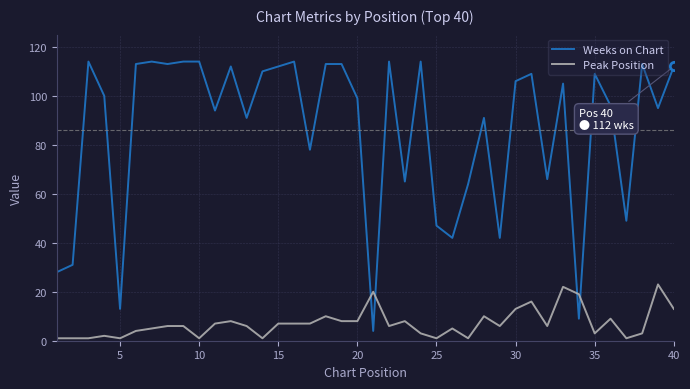

Which series has the largest range (max minus min)?

Weeks on Chart